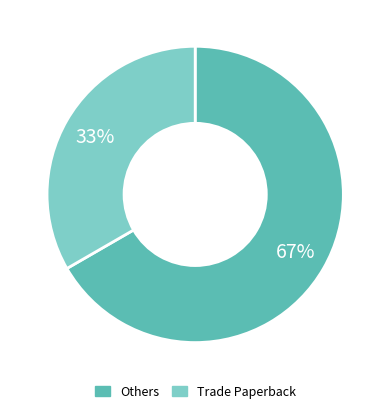

To the nearest percent, what is the average slice percentage?

50%